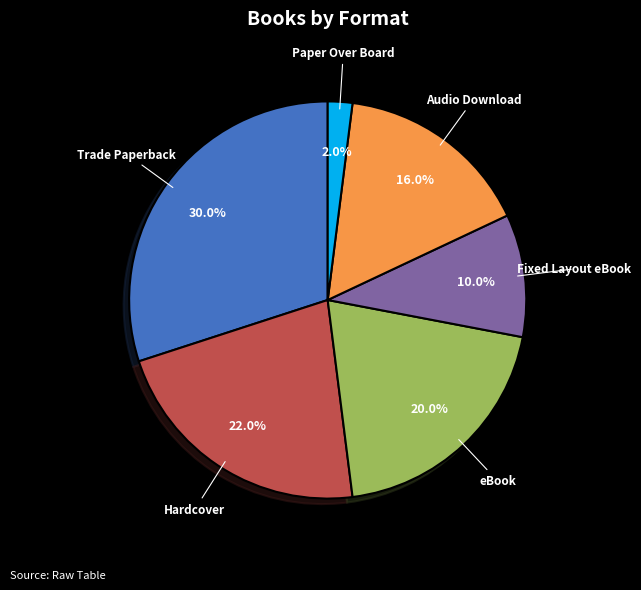

What is the ratio of the value at Hardcover to the value at Fixed Layout eBook?

2.2